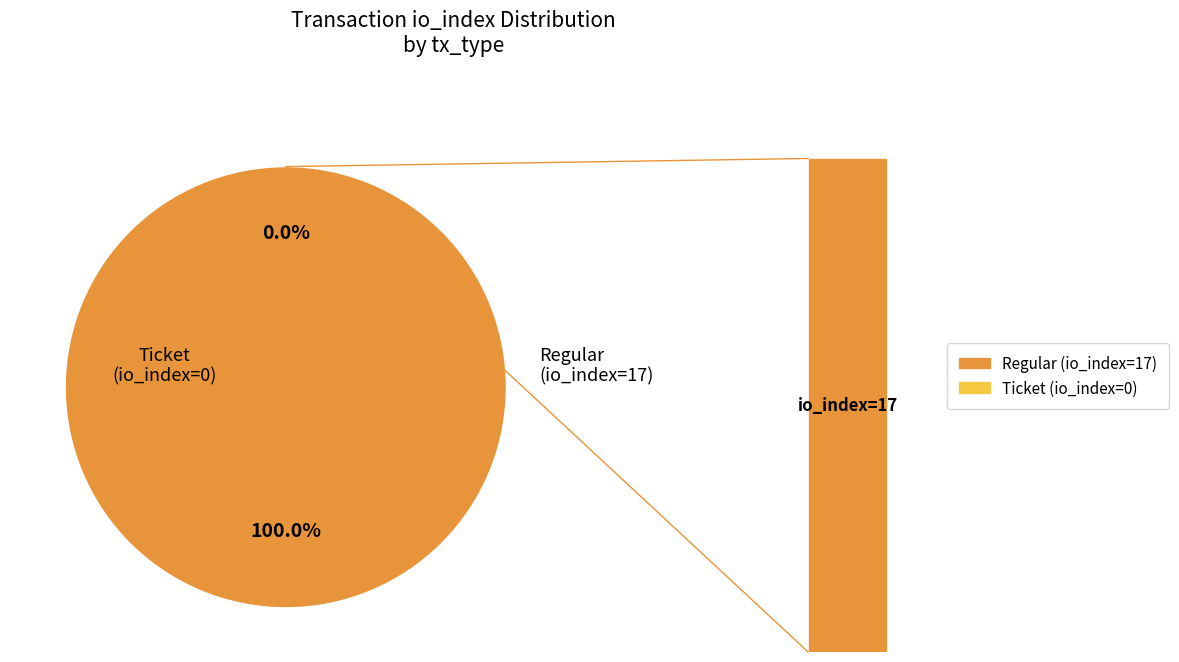

To the nearest percent, what percentage of the pie is Regular (io_index=17)?

100%